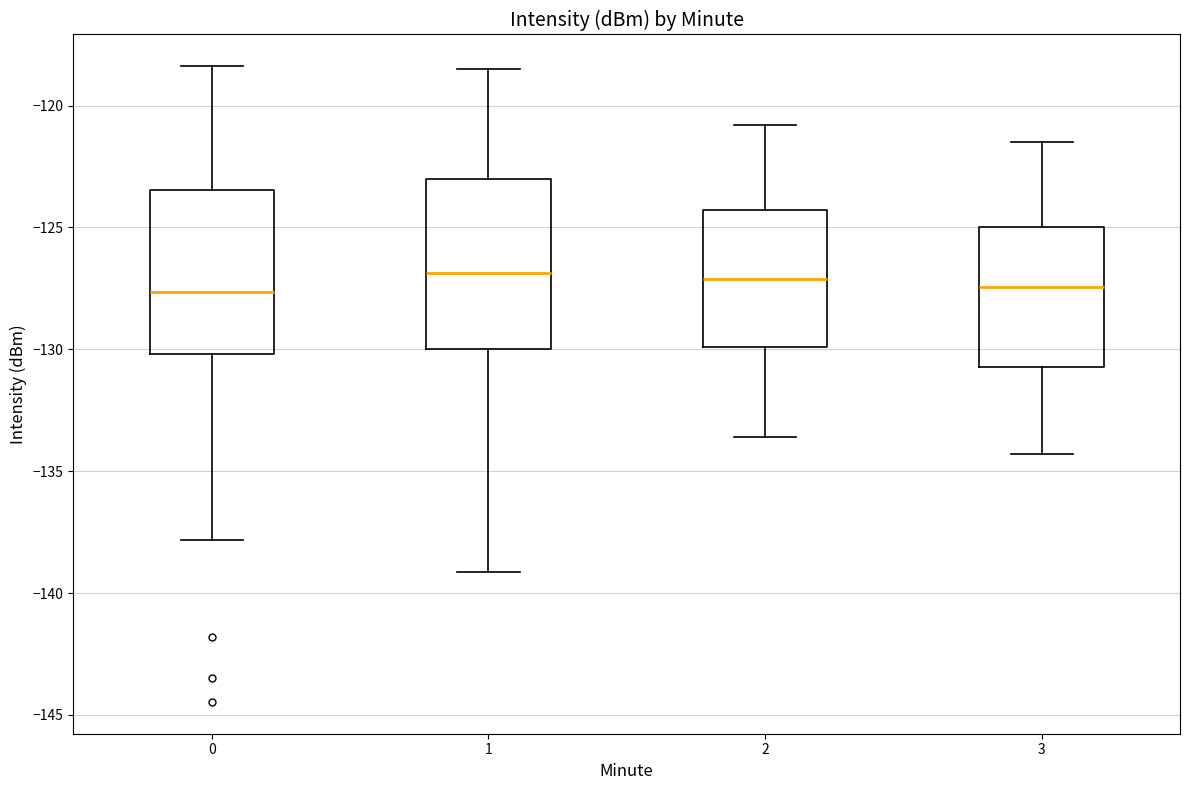

Reading left to right, read every box against the y-axis: the position of its median line, the range the box covers, and the ends of its whiskers. The values are not printed on the chart, so give them approximately, as read against the axis.

0: median -127.5, box -130.0 to -123.5, whiskers -138.0 to -118.5
1: median -127.0, box -130.0 to -123.0, whiskers -139.0 to -118.5
2: median -127.0, box -130.0 to -124.5, whiskers -133.5 to -121.0
3: median -127.5, box -130.5 to -125.0, whiskers -134.5 to -121.5